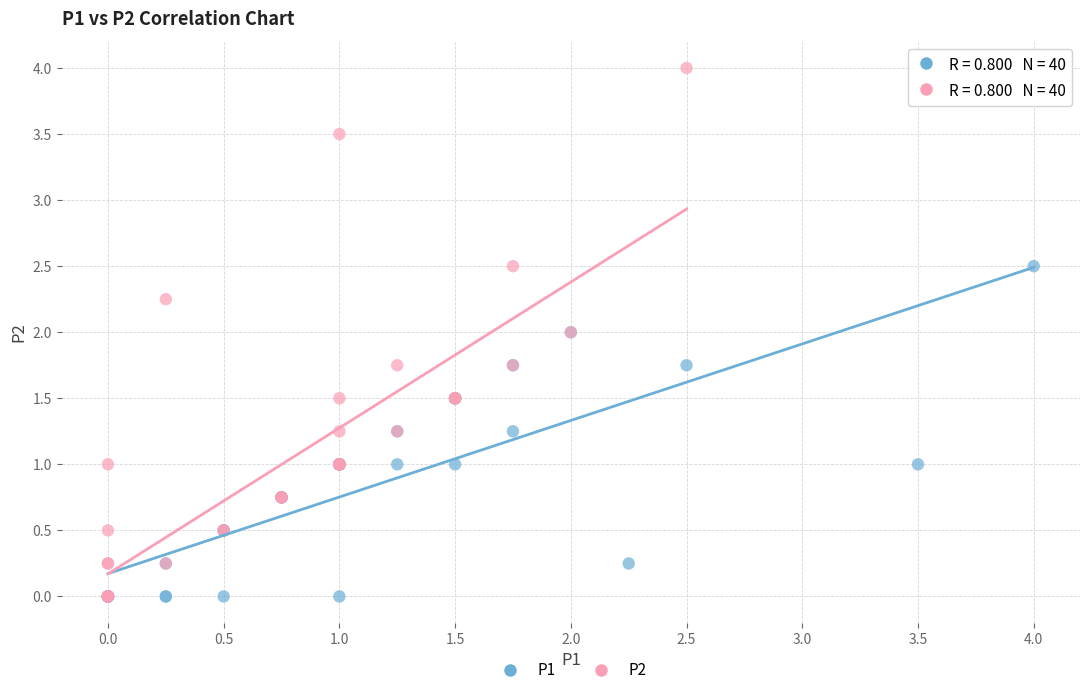

Which series has the largest Y range (max minus min)?

P2